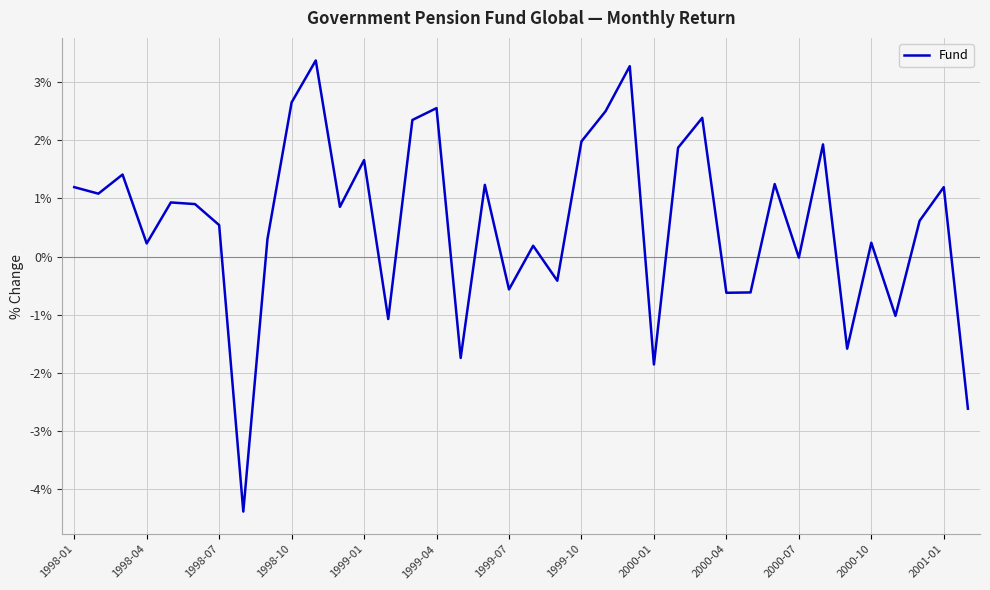

What is the maximum value shown in the chart?

3.4